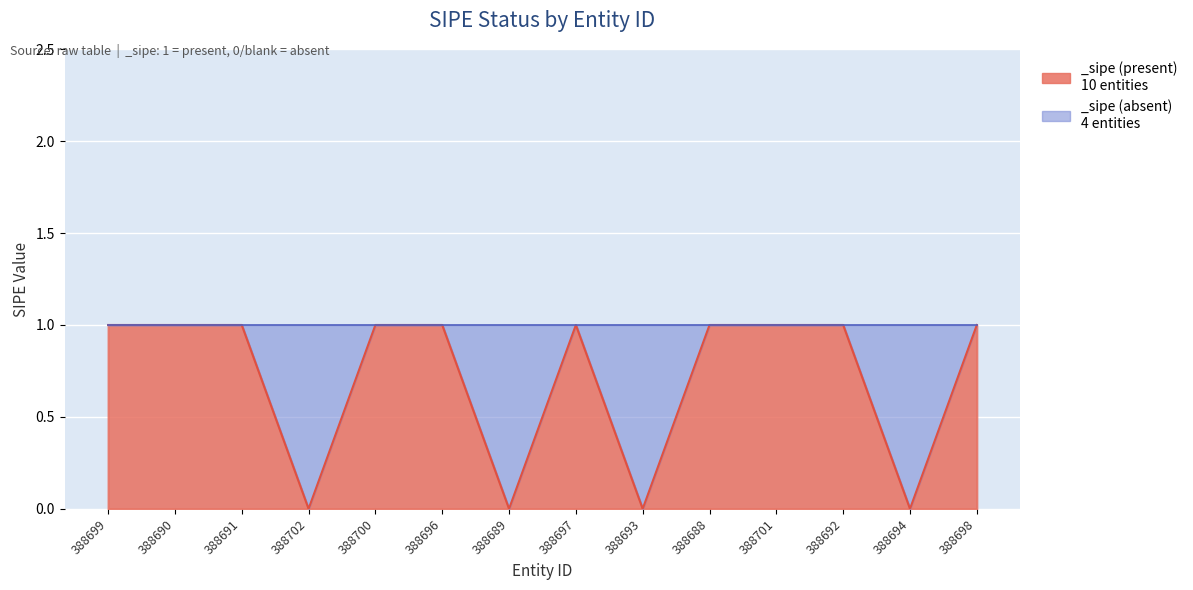

What position from the left is 388690?

2